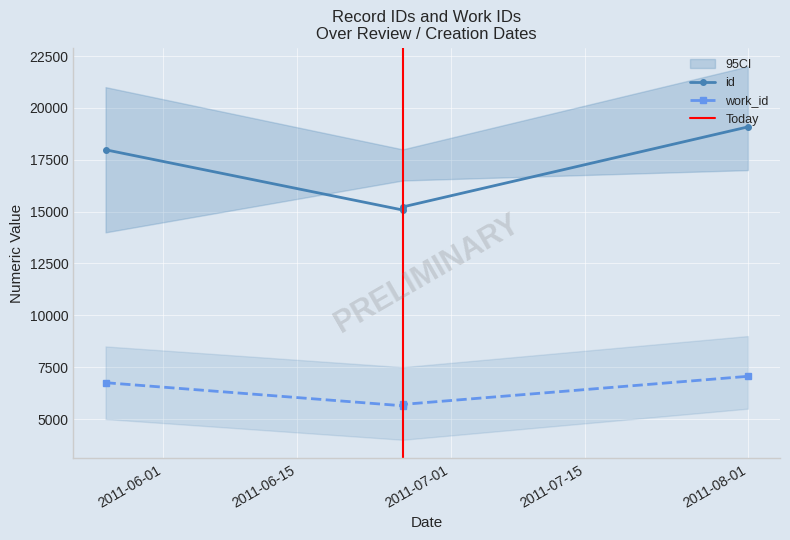

What is the minimum value for work_id?

5640